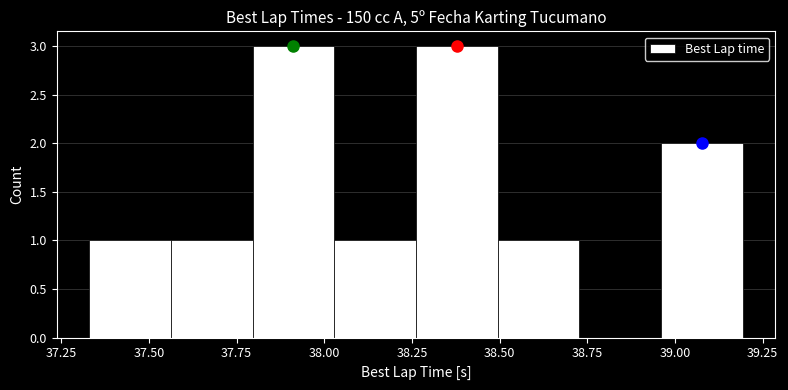

Reading left to right, transcribe this chart: for each bar, give the range it covers on the x-axis and its height. Neither the bar edges nor the heights are printed on the chart, so give them approximately, as read against the axes.

37.35 to 37.55: 1
37.55 to 37.80: 1
37.80 to 38.05: 3
38.05 to 38.25: 1
38.25 to 38.50: 3
38.50 to 38.75: 1
38.75 to 38.95: 0
38.95 to 39.20: 2